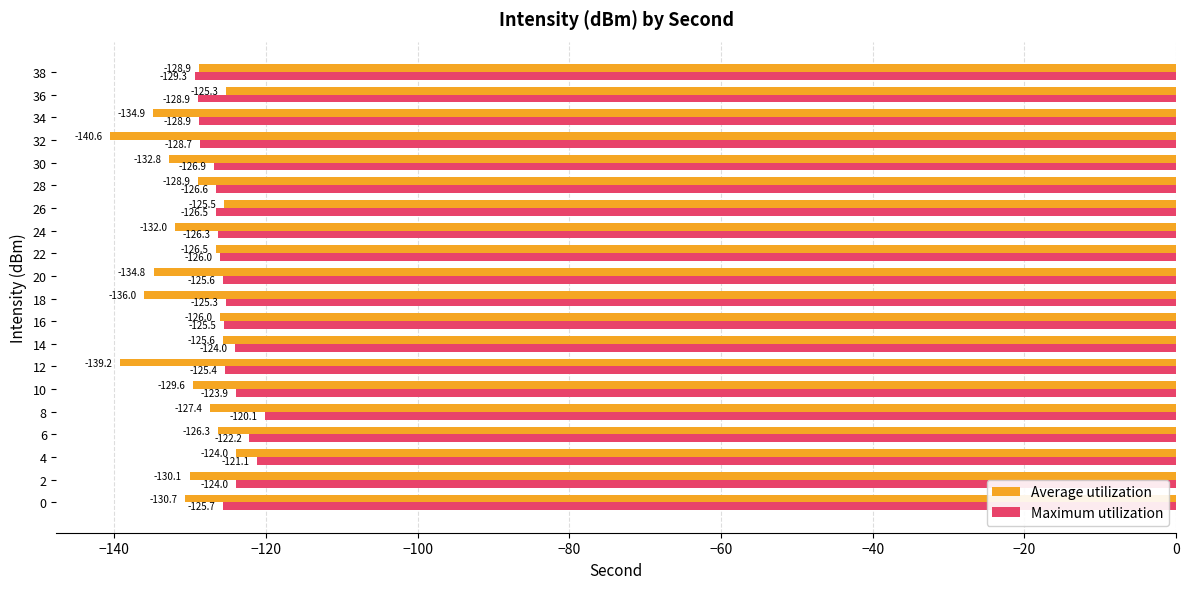

At which category is the sum across all series the highest?

4